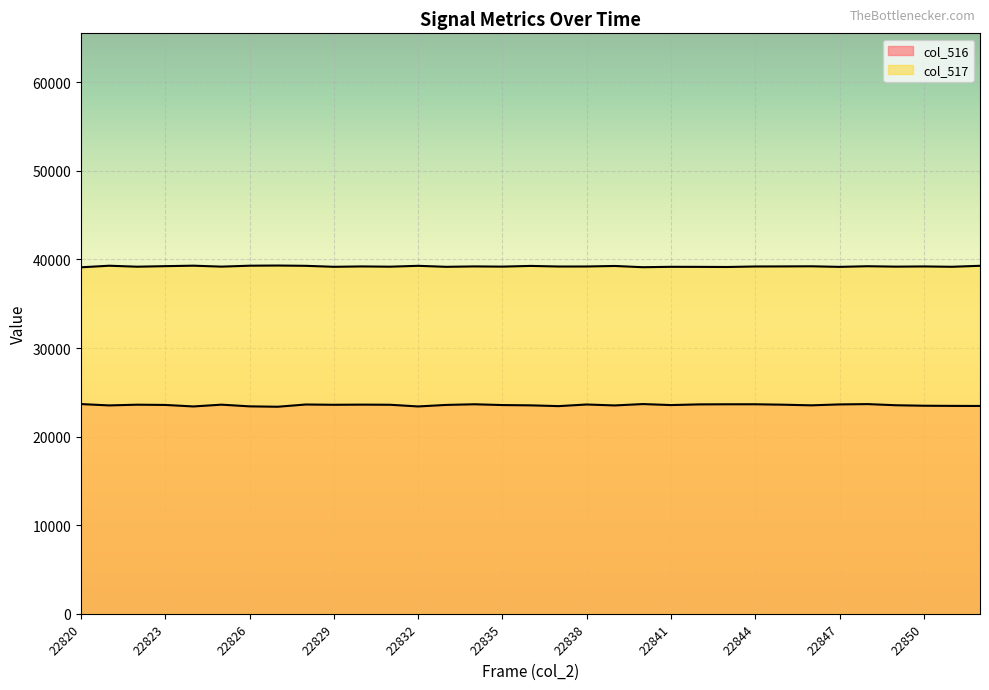

True or false: col_516 and col_517 cross at least once.

False